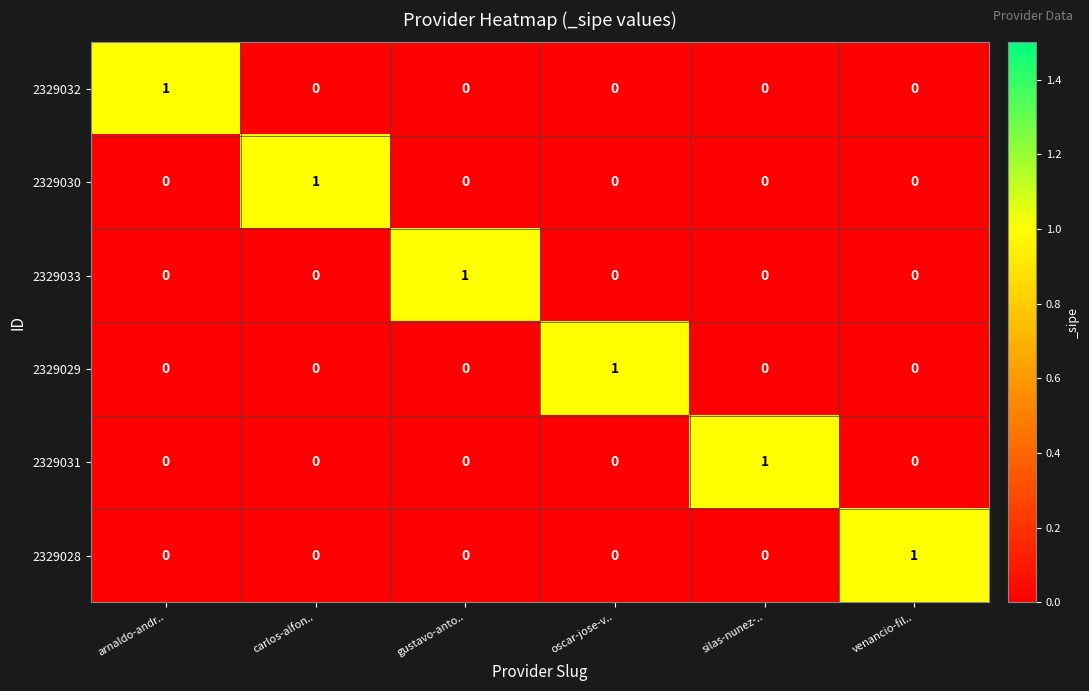

At how many categories does at least one series exceed 0?

6